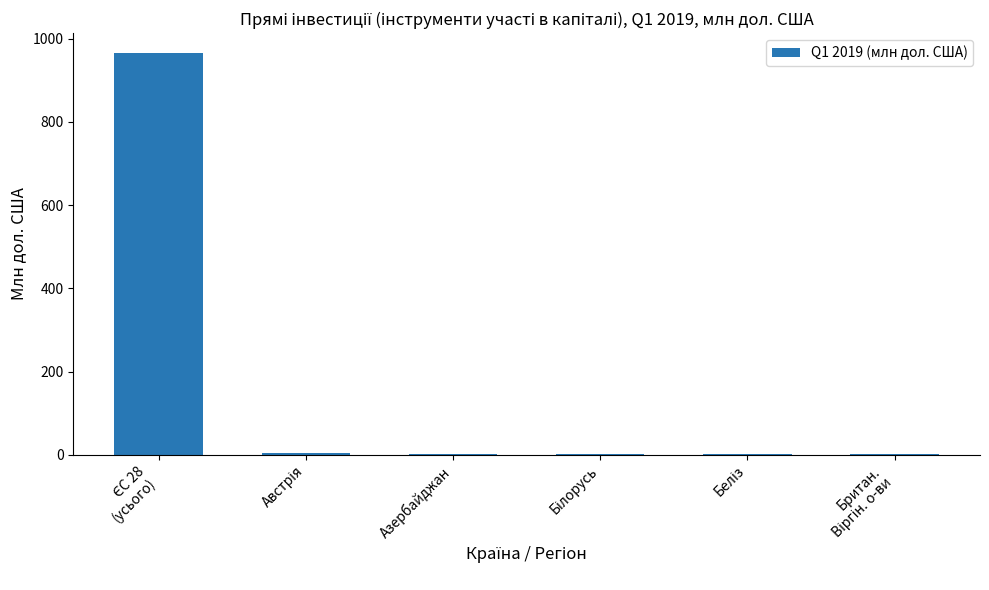

What is the sum of all values?

975.1